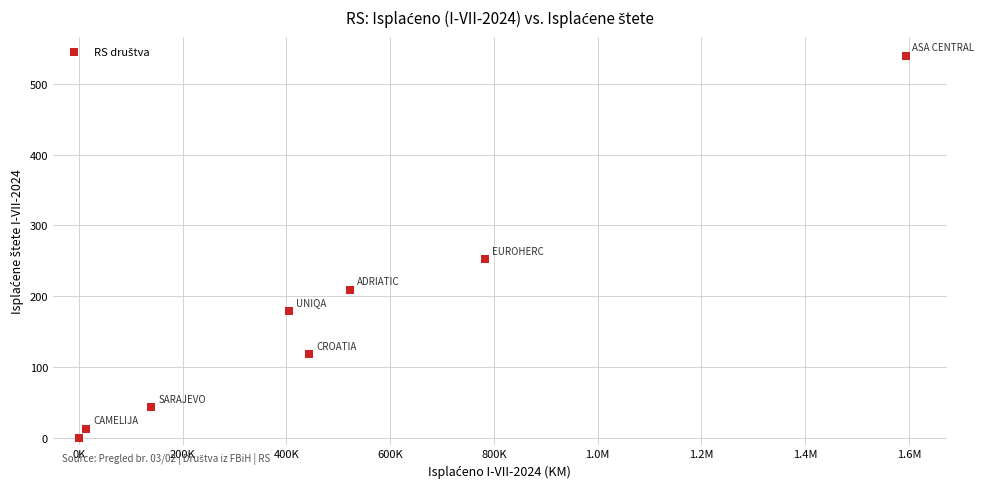

What Y value in the scatter plot is closest to 270?

252